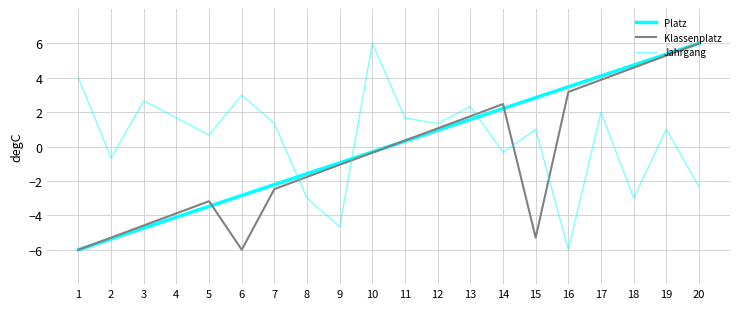

What is the spread (max minus min) of values at 4?

5.8